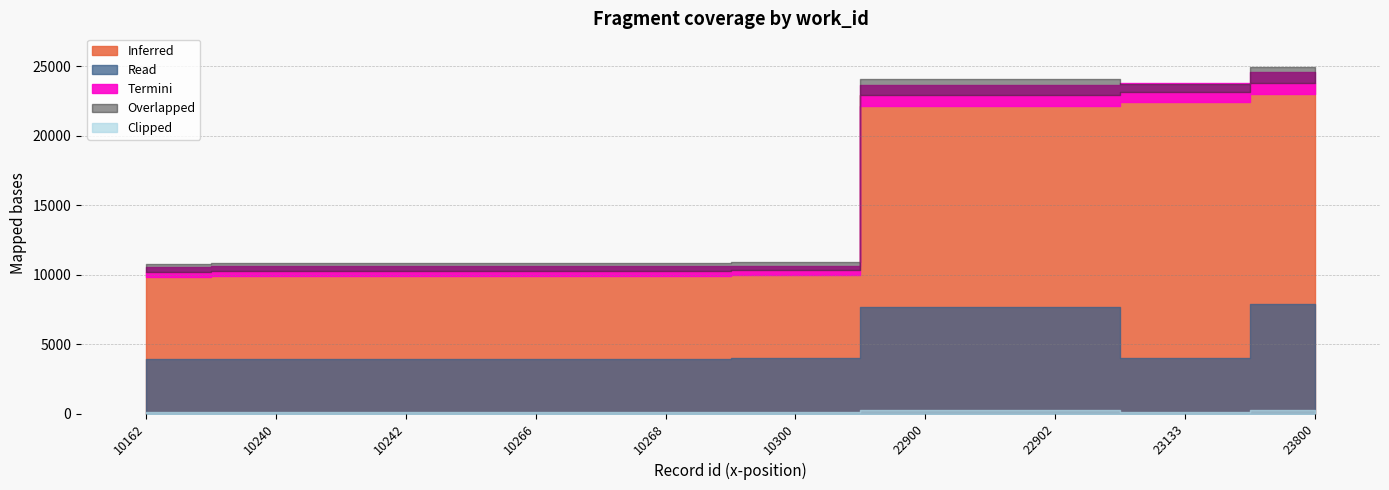

How many categories are shown in the chart?

10